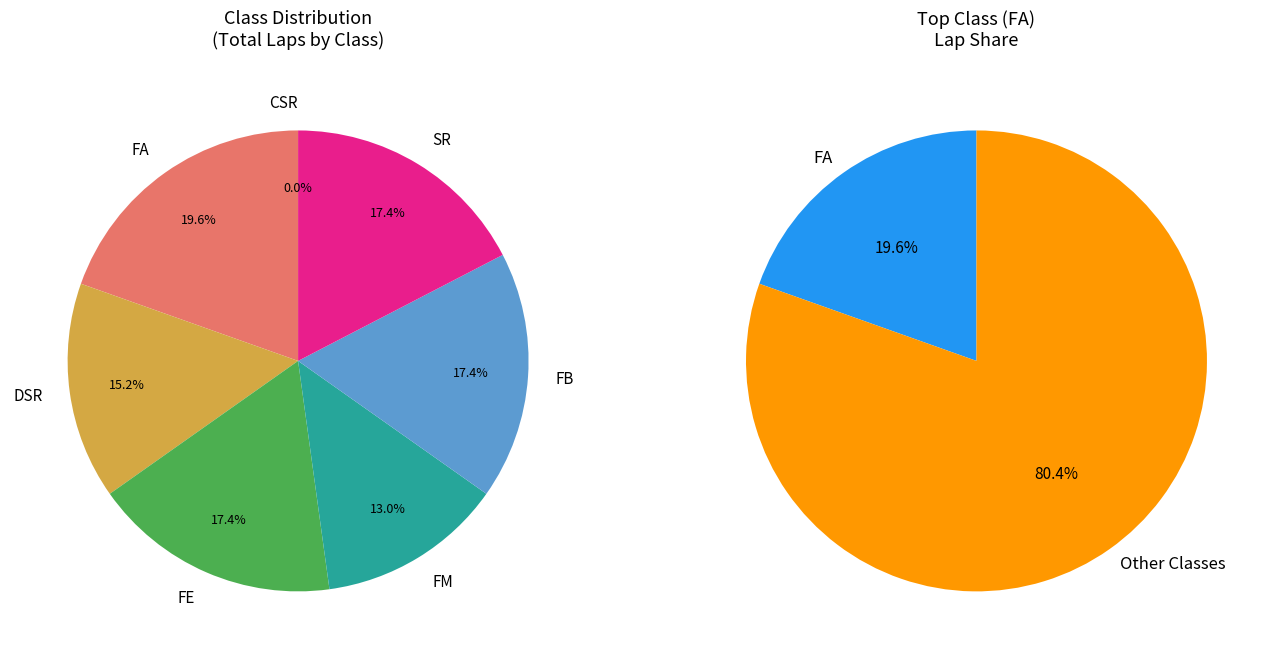

What is the change in value from FA to FB?

-1